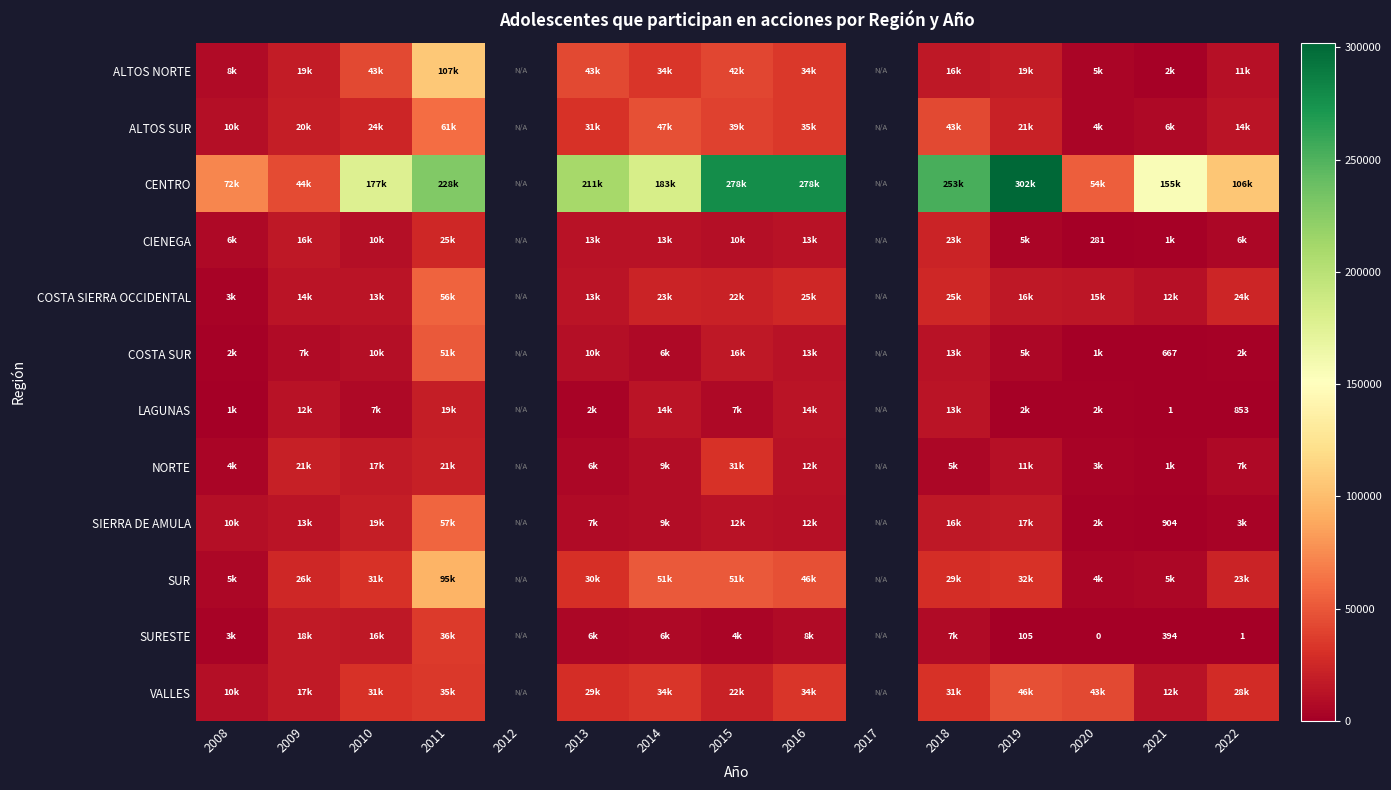

The SURESTE series shows 27 at 2019. True or false?

False